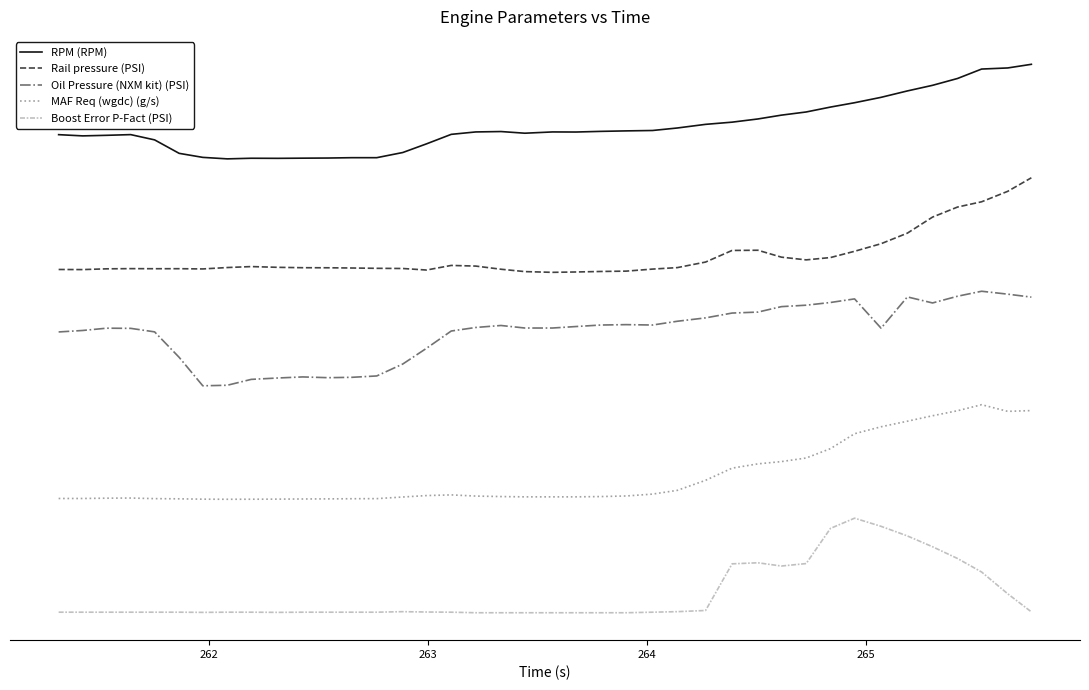

What are all the series names shown in the legend?

RPM (RPM), Rail pressure (PSI), Oil Pressure (NXM kit) (PSI), MAF Req (wgdc) (g/s), Boost Error P-Fact (PSI)